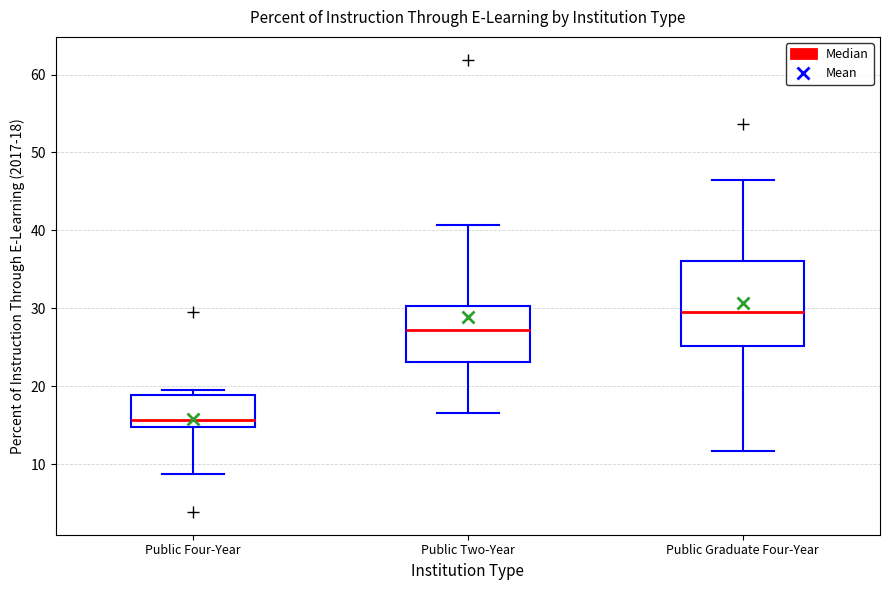

Which box's median line is the highest?

Public Graduate Four-Year